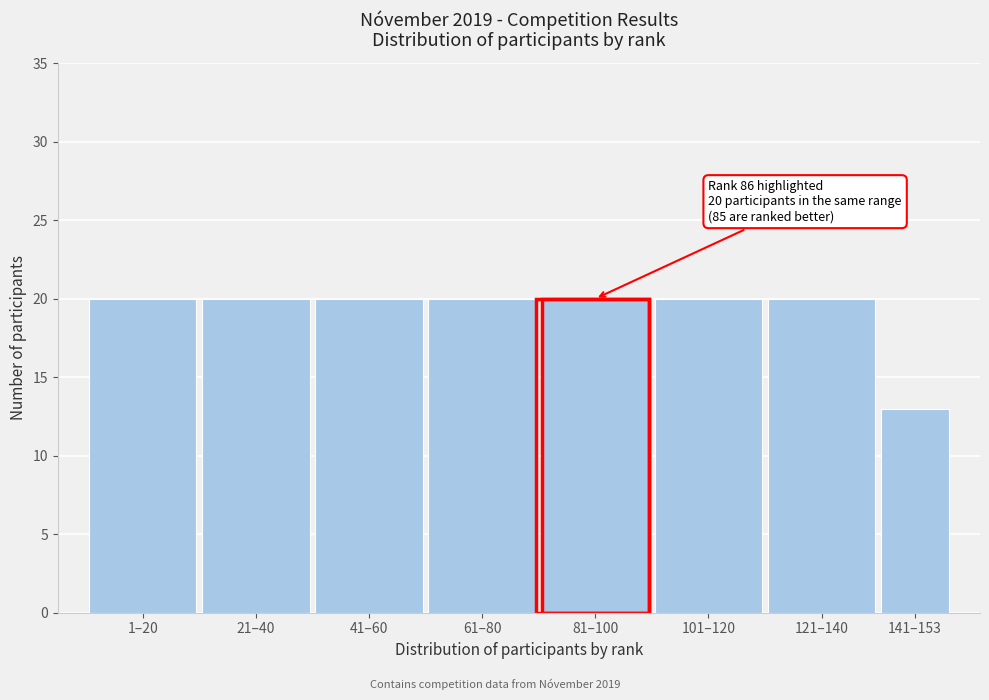

Reading left to right, transcribe all the data shown in this chart.

1–20=20	21–40=20	41–60=20	61–80=20	81–100=20	101–120=20	121–140=20	141–153=13